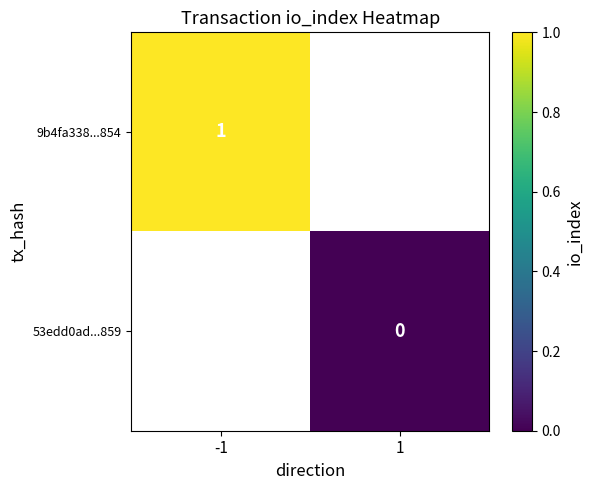

Is it true that 9b4fa338...854 equals 1 at -1?

True